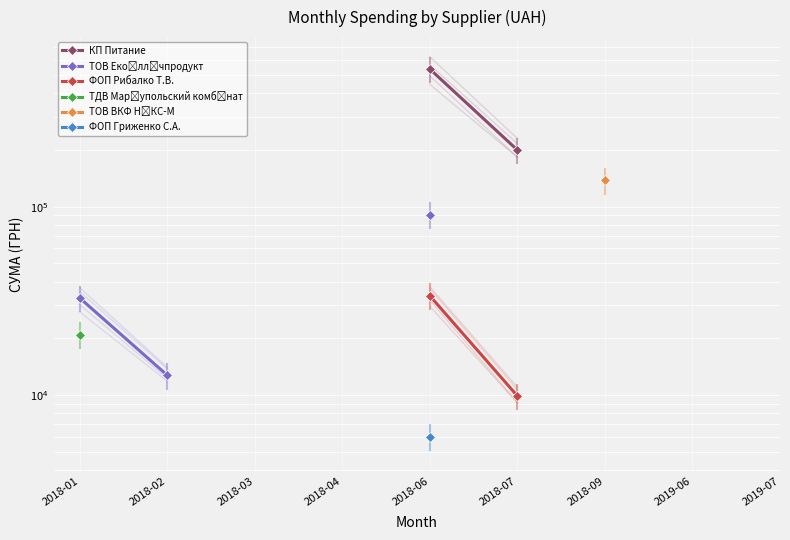

What position from the left is 2018-01?

1